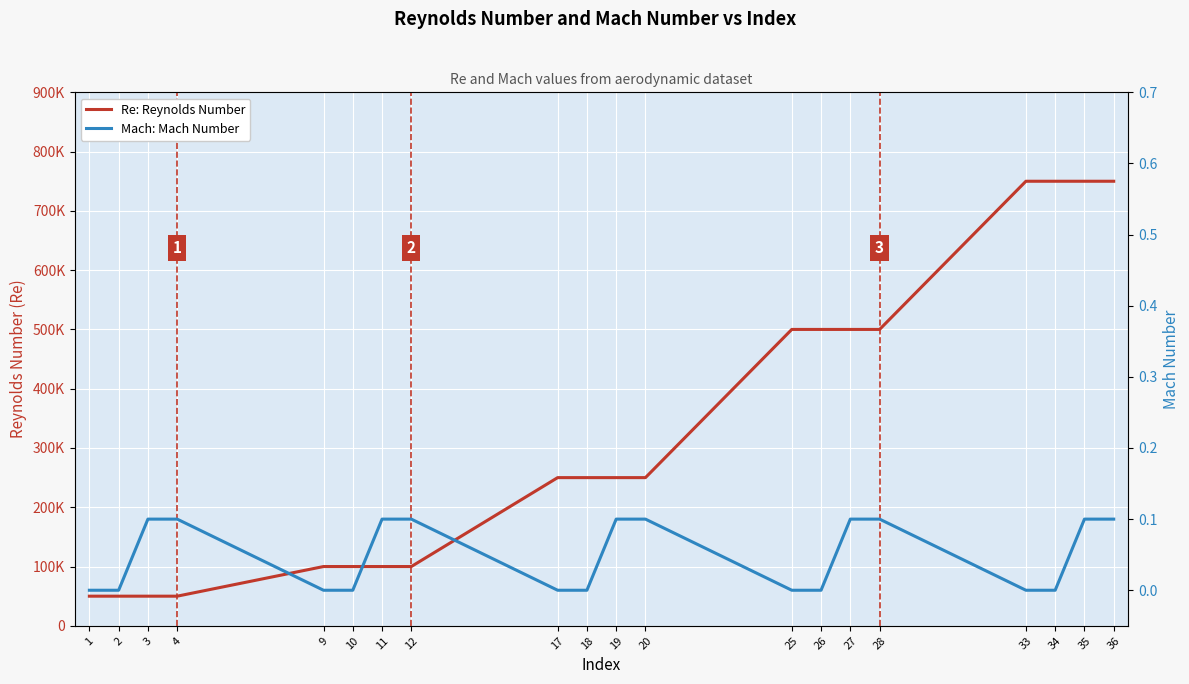

At which label is Mach: Mach Number closest to 0?

1